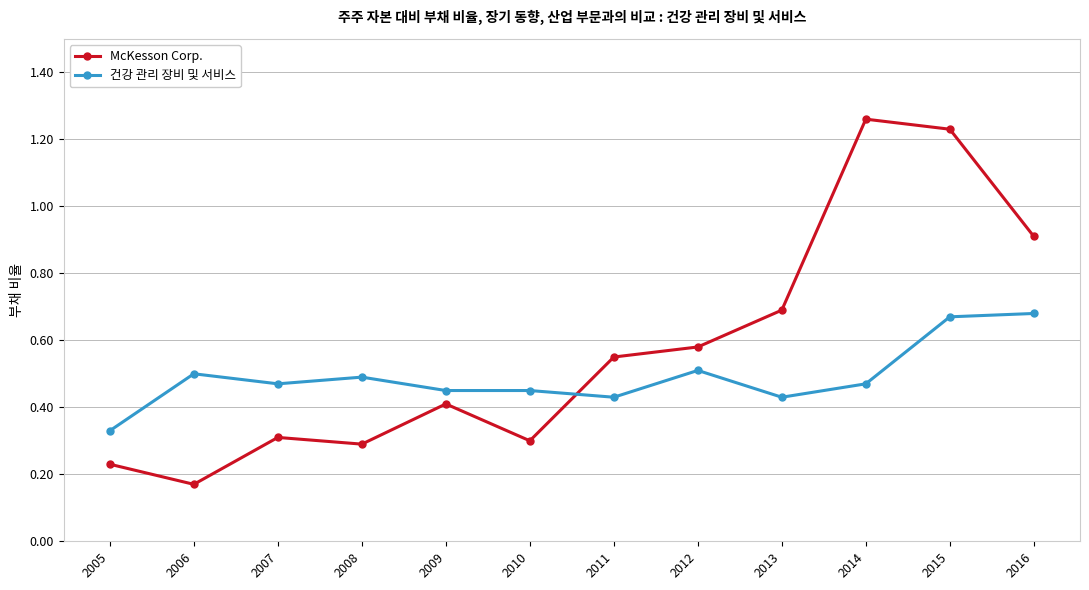

True or false: McKesson Corp. has more than 2 interior local peaks.

True